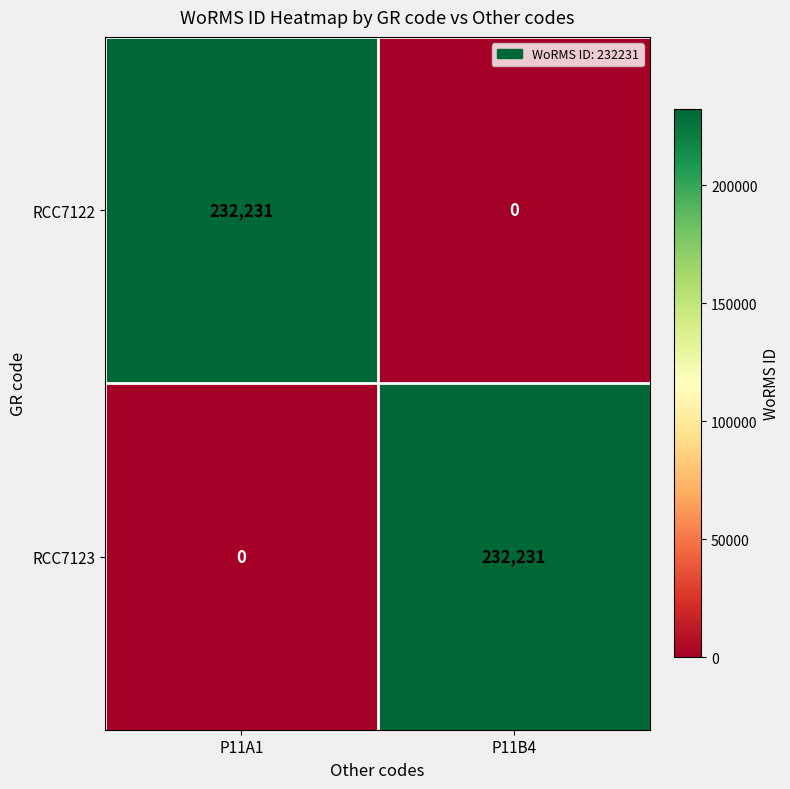

What is the spread (max minus min) of values at P11B4?

232231